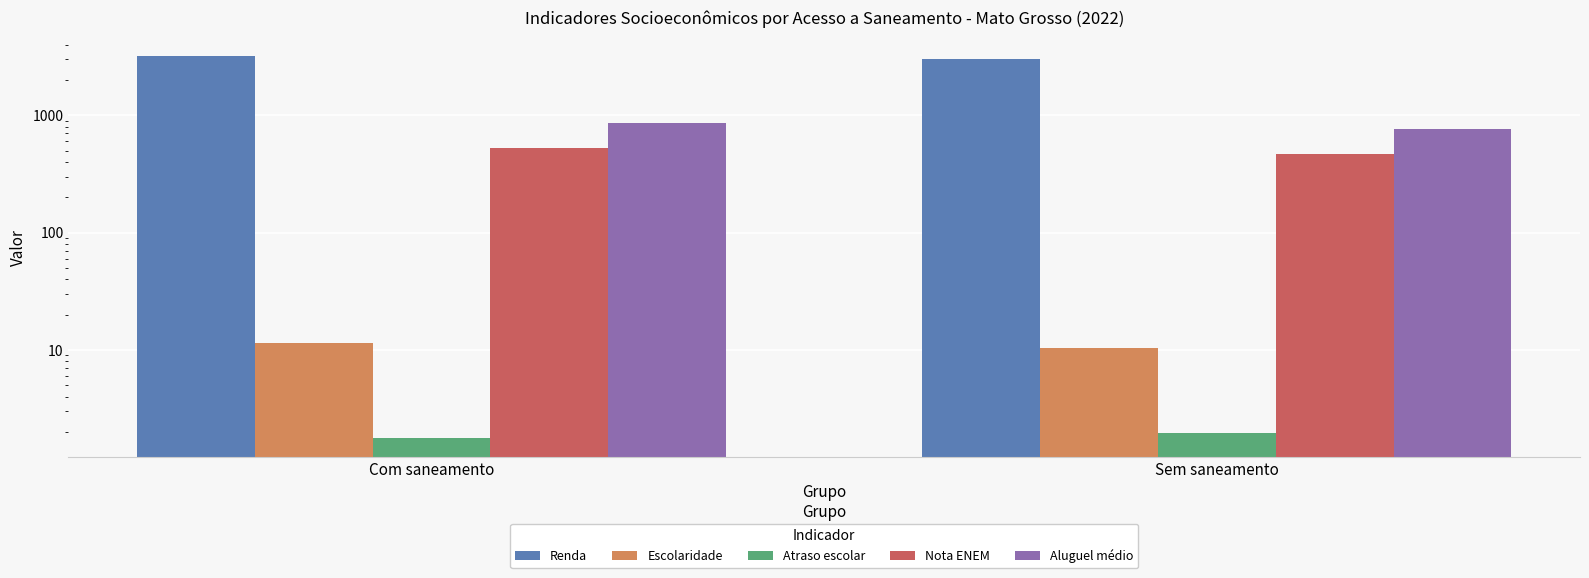

Reading left to right, extract all data points from this chart.

Renda: 3178.8	3022.6
Escolaridade: 11.4	10.5
Atraso escolar: 1.8	2.0
Nota ENEM: 530.8	467.0
Aluguel médio: 854.8	762.9